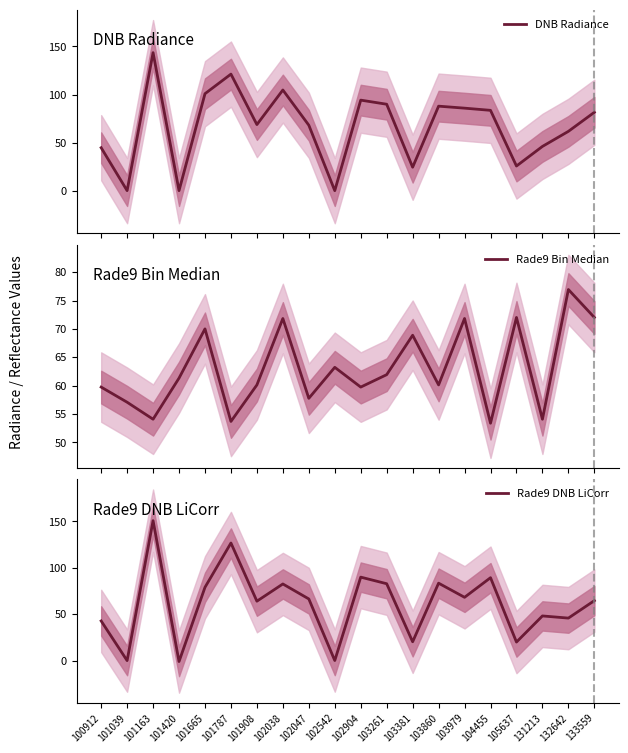

The value of Rade9 Bin Median at 101420 is 36.8. True or false?

False